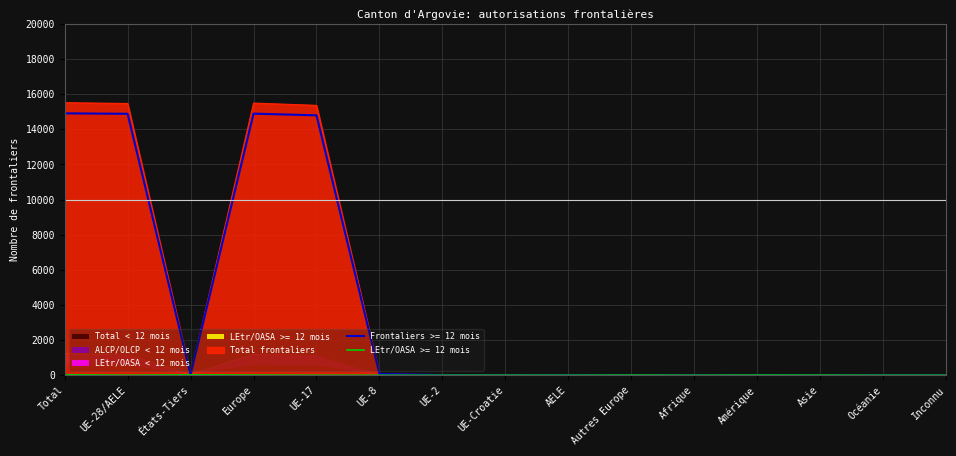

What is the sum of the Total frontaliers values at États-Tiers and UE-17?

15409